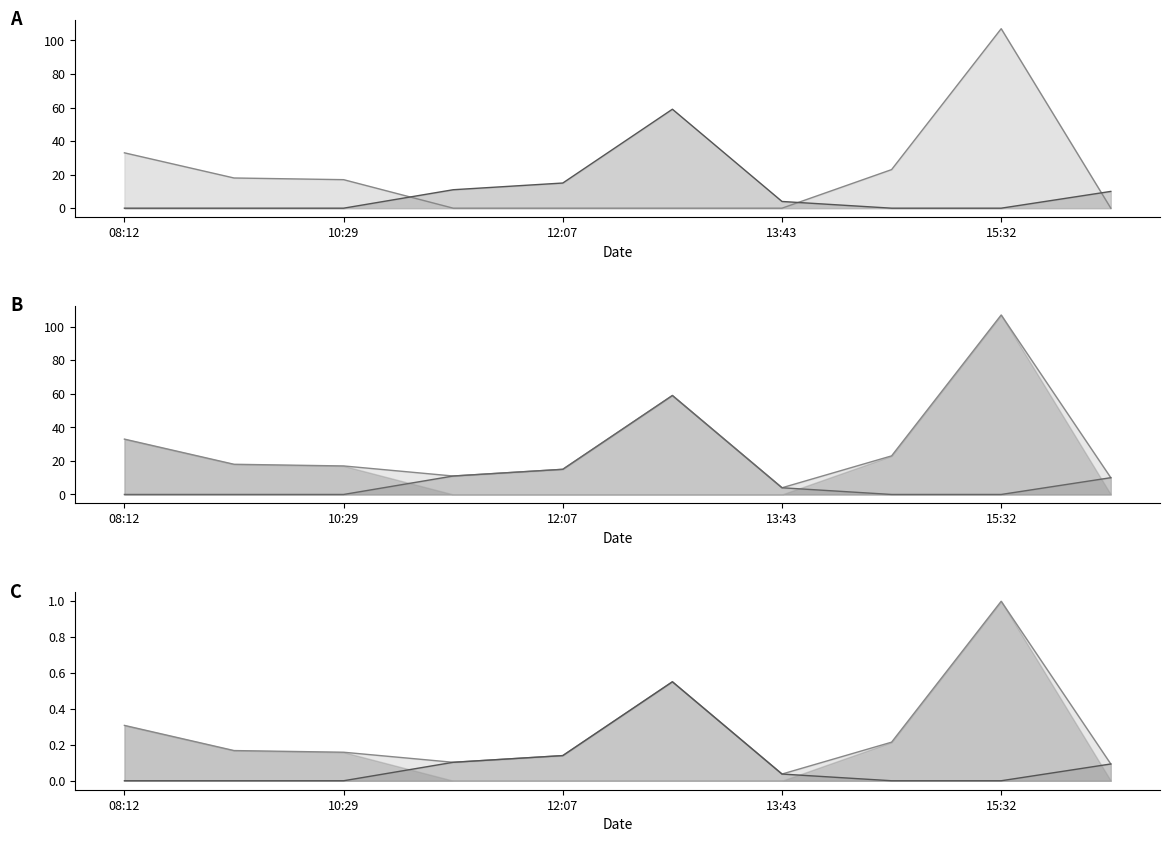

The value of ORGANIZATION2 line at 15:32 is 107.0. True or false?

True